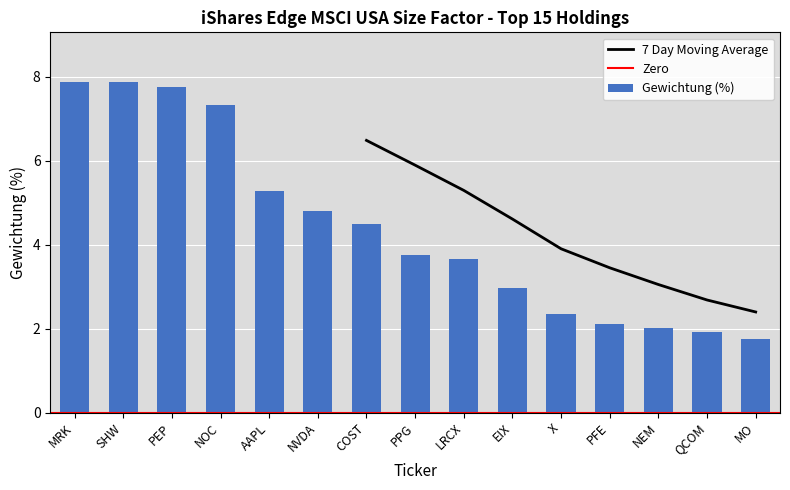

List the labels in order of value, smallest first.

MO, QCOM, NEM, PFE, X, EIX, LRCX, PPG, COST, NVDA, AAPL, NOC, PEP, MRK, SHW